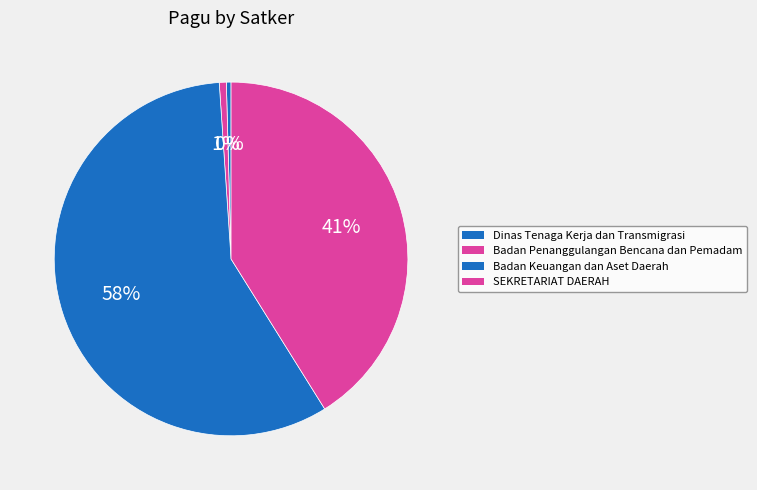

How many slices are in this pie chart?

4